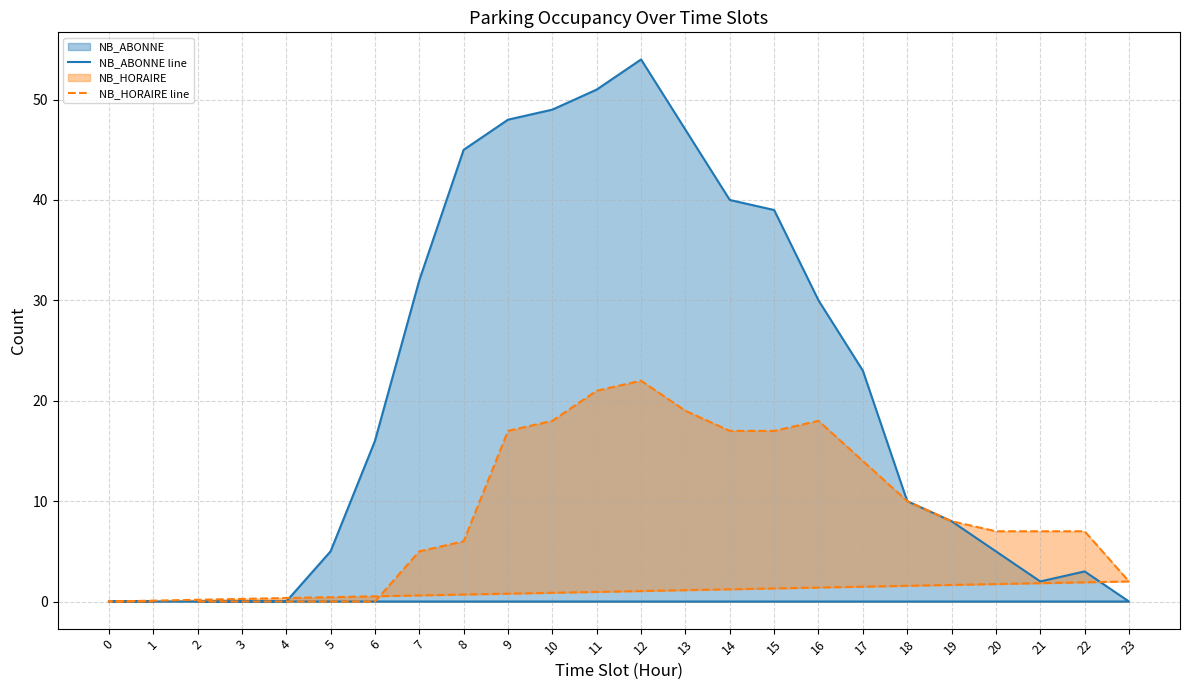

Is the value of NB_HORAIRE line at 14 greater than the value of NB_ABONNE line at 7?

No